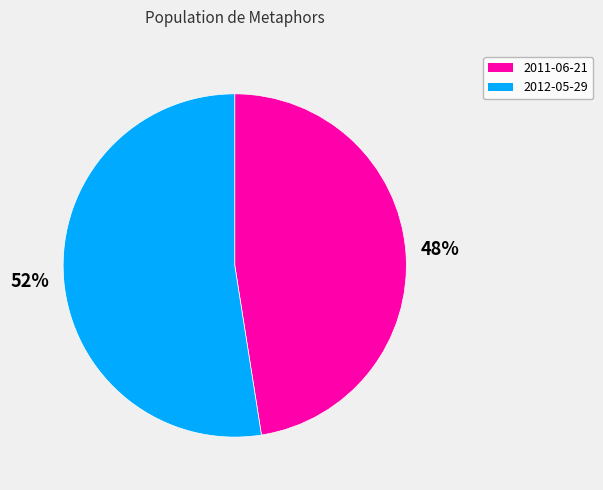

Is 2012-05-29 the majority of the pie?

Yes